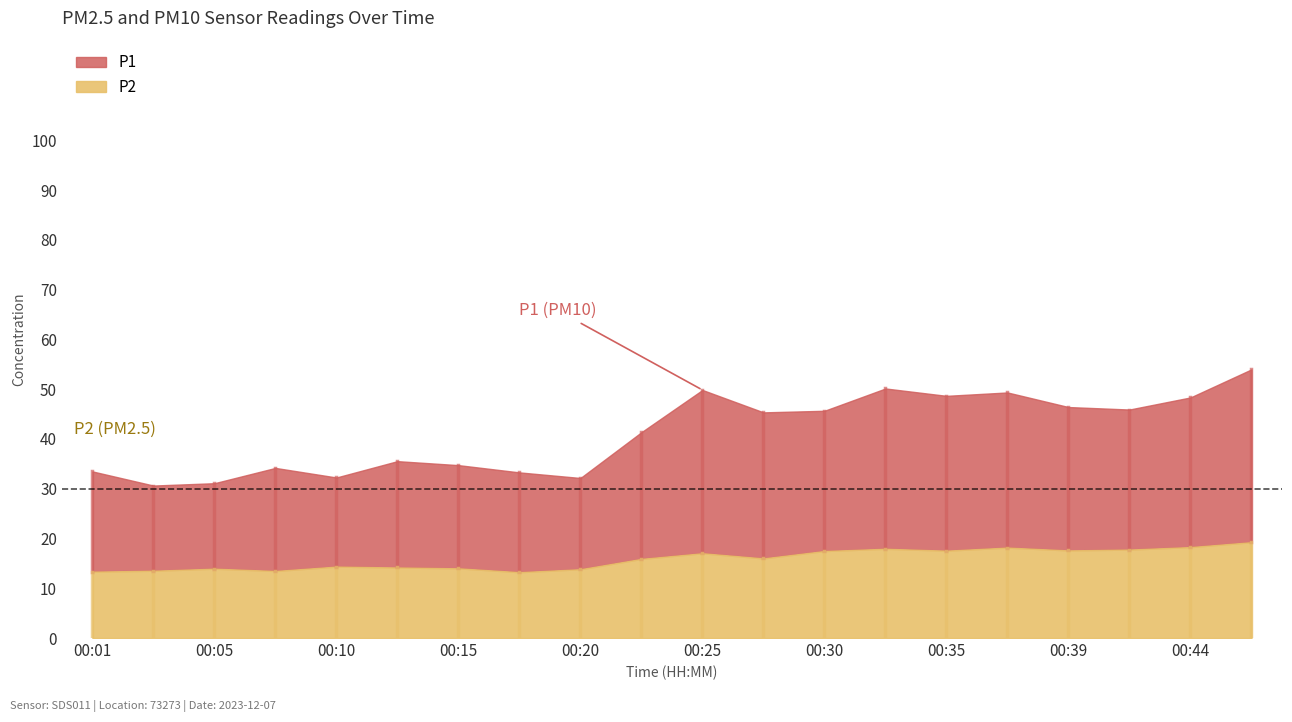

Which series changed the most between 00:18 and 00:47?

P1